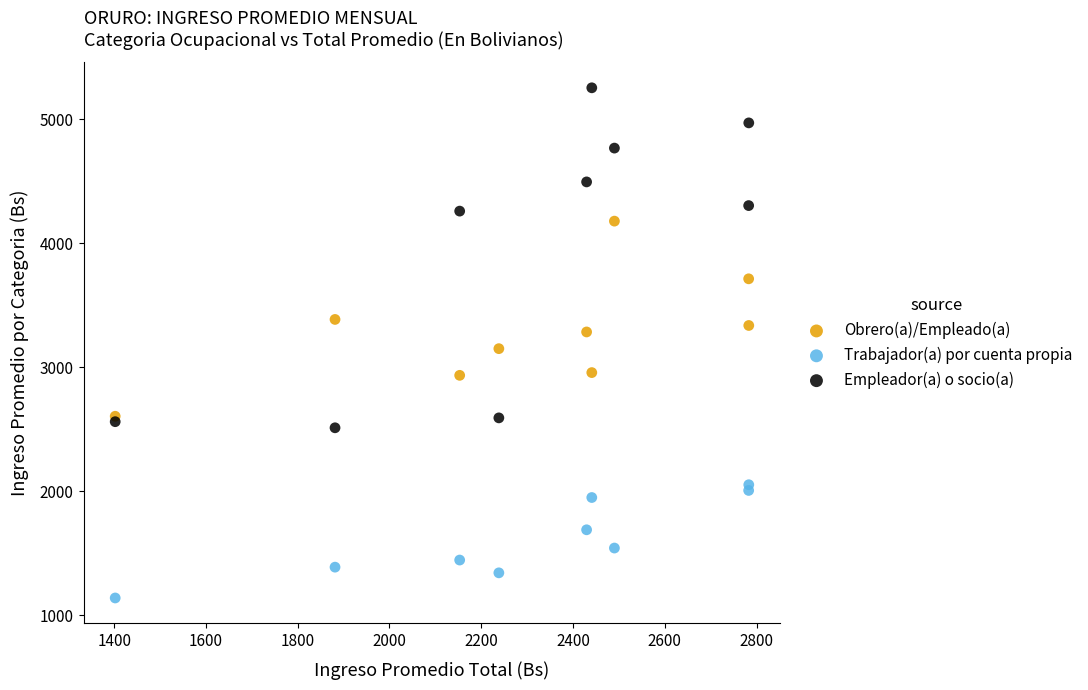

In the Empleador(a) o socio(a) series, what Y value is closest to 3883?

4259.4